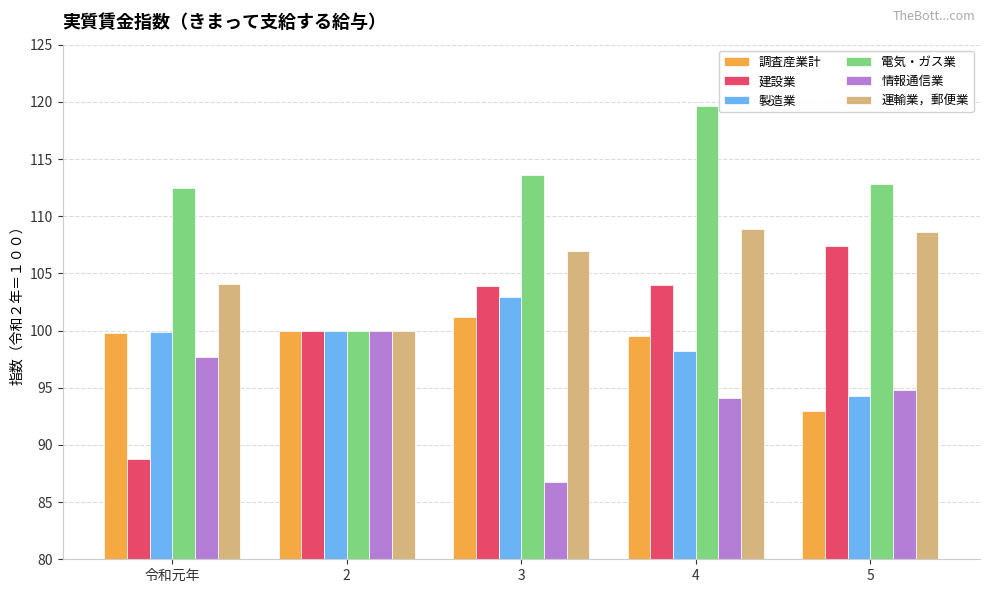

Rank the series at 5 from lowest to highest value.

調査産業計, 製造業, 情報通信業, 建設業, 運輸業，郵便業, 電気・ガス業